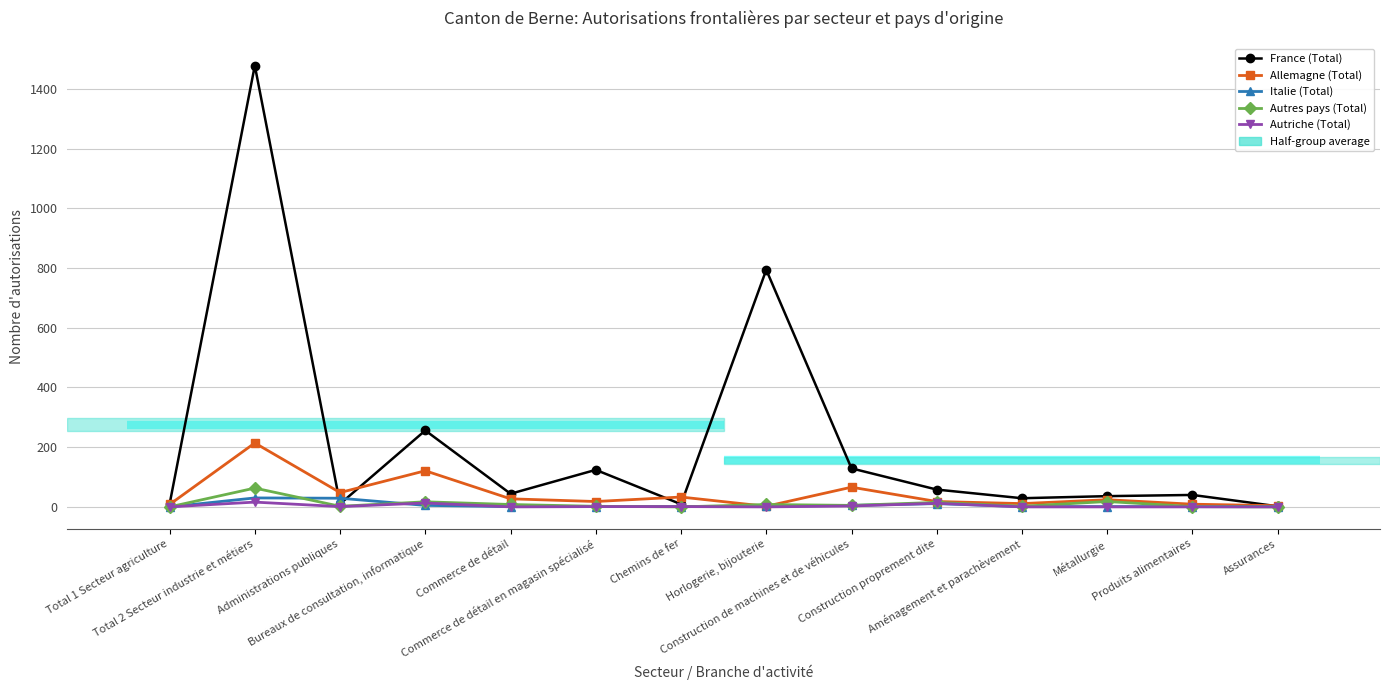

Reading right to left, transcribe all the data shown in this chart.

France (Total): 2	40	36	29	58	129	794	9	124	44	256	10	1478	9
Allemagne (Total): 4	9	24	11	18	66	2	33	18	27	121	48	214	8
Italie (Total): 1	1	1	1	11	5	2	1	1	1	5	29	30	0
Autres pays (Total): 0	1	18	2	15	5	8	0	2	8	17	2	63	0
Autriche (Total): 0	0	0	0	12	3	0	1	1	0	13	1	16	0